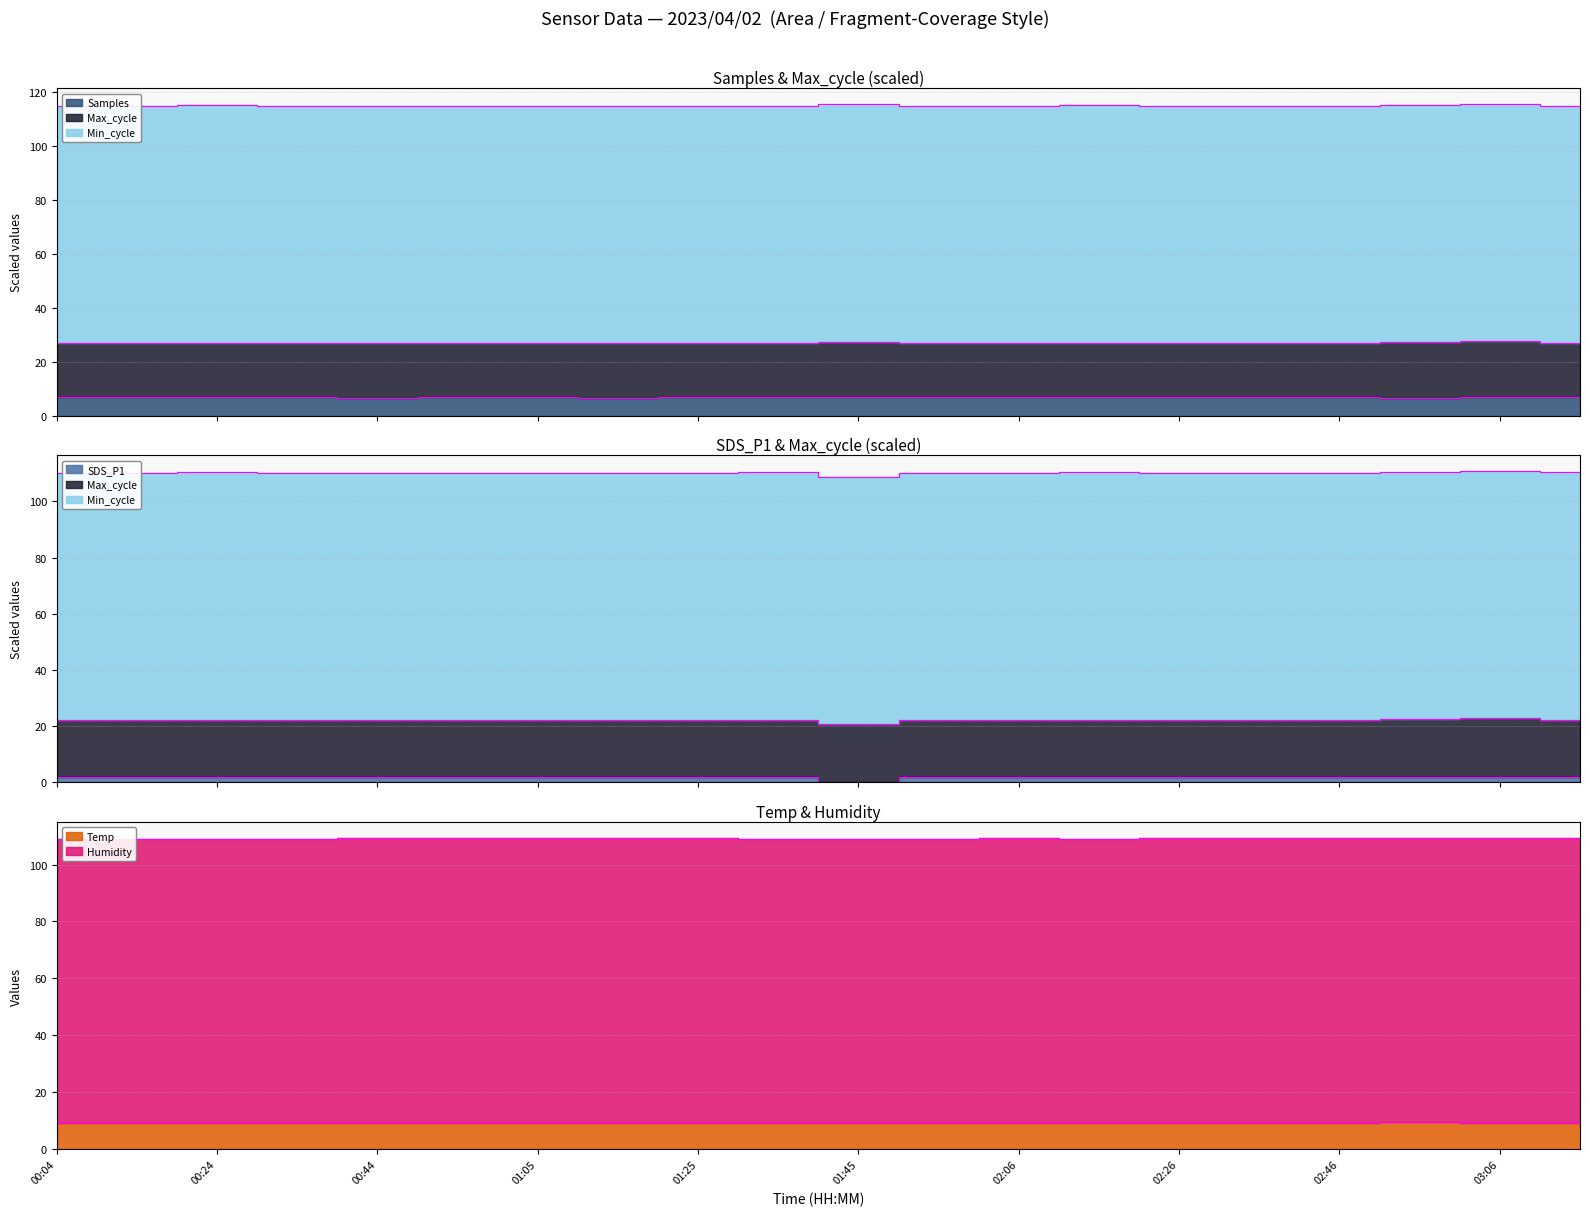

What is the value of the Max_cycle point at the 6th from the left?

26.9